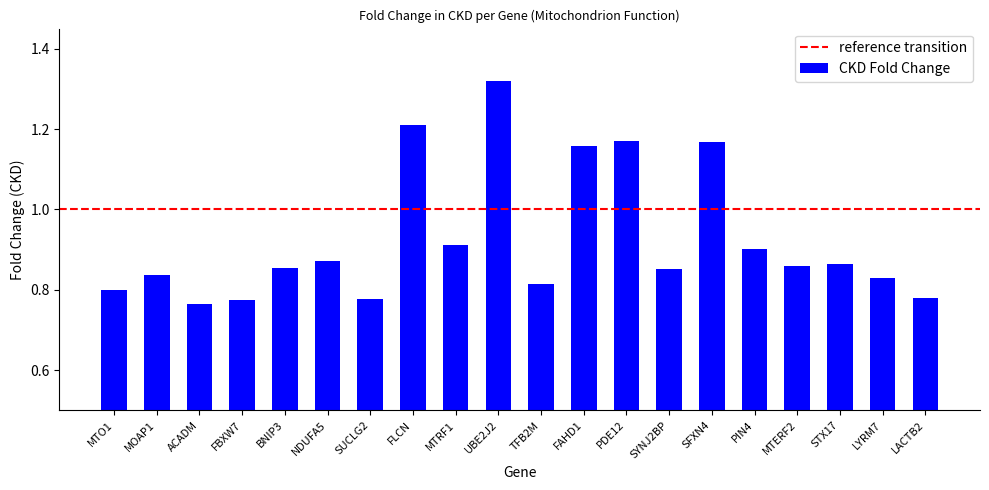

Which category has the highest value across all series?

UBE2J2